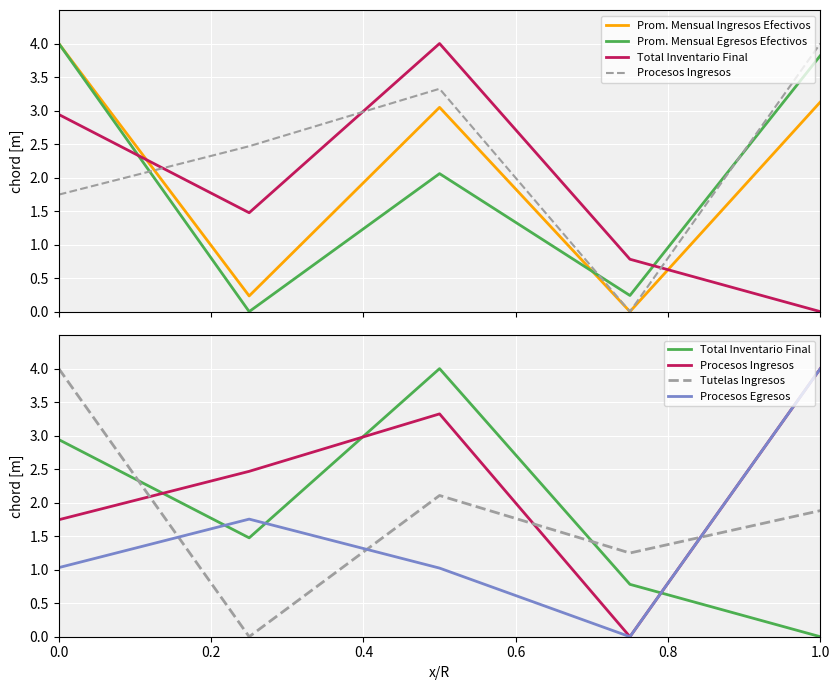

How many data points in Prom. Mensual Egresos Efectivos are less than 2?

2